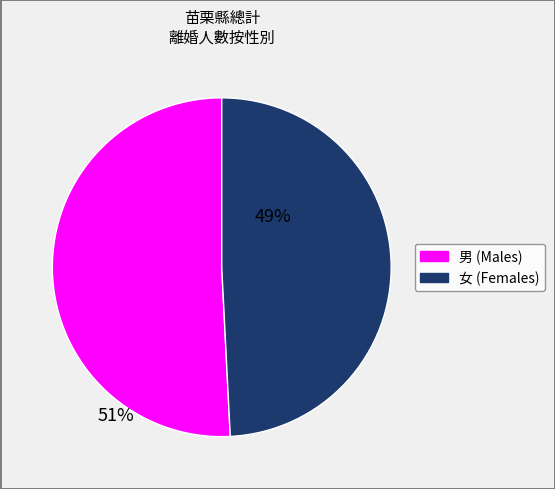

Is there a majority slice in this chart?

Yes